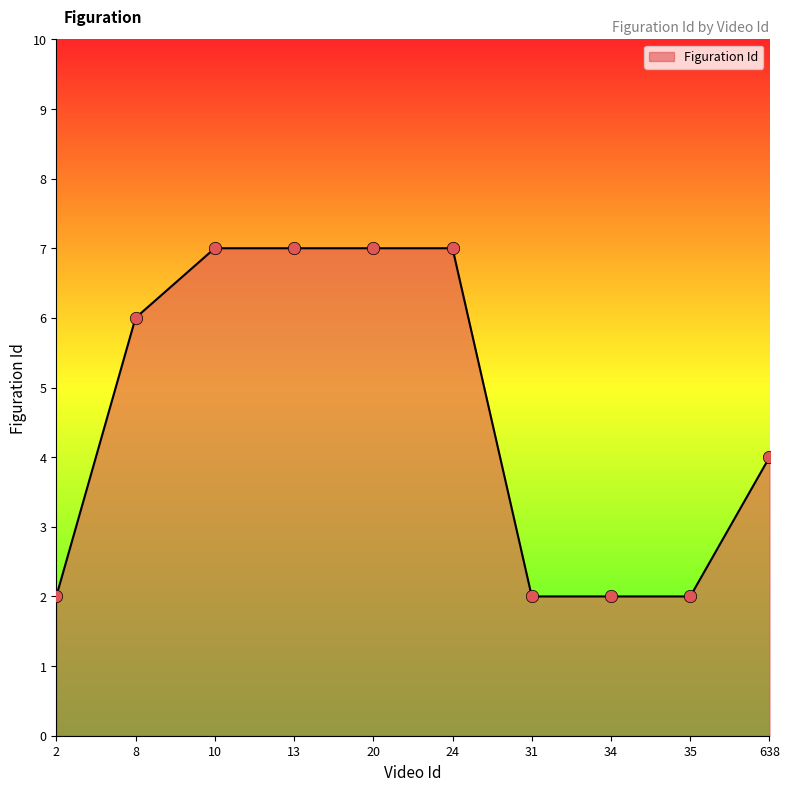

Approximately how many times larger is the value at 24 compared to 35?

3.5